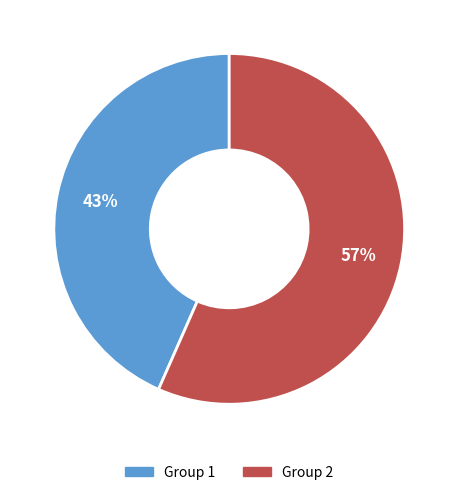

Between Group 1 and Group 2, which is larger?

Group 2